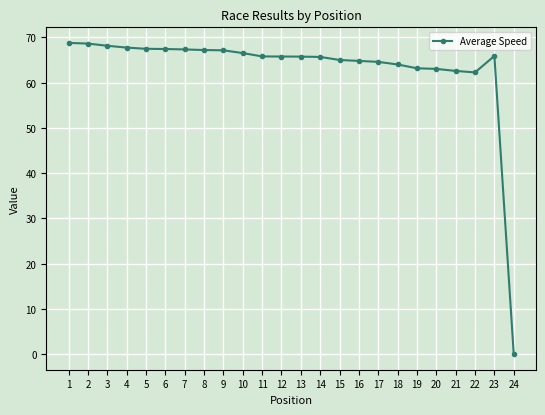

What is the difference between the maximum and minimum values?

68.8